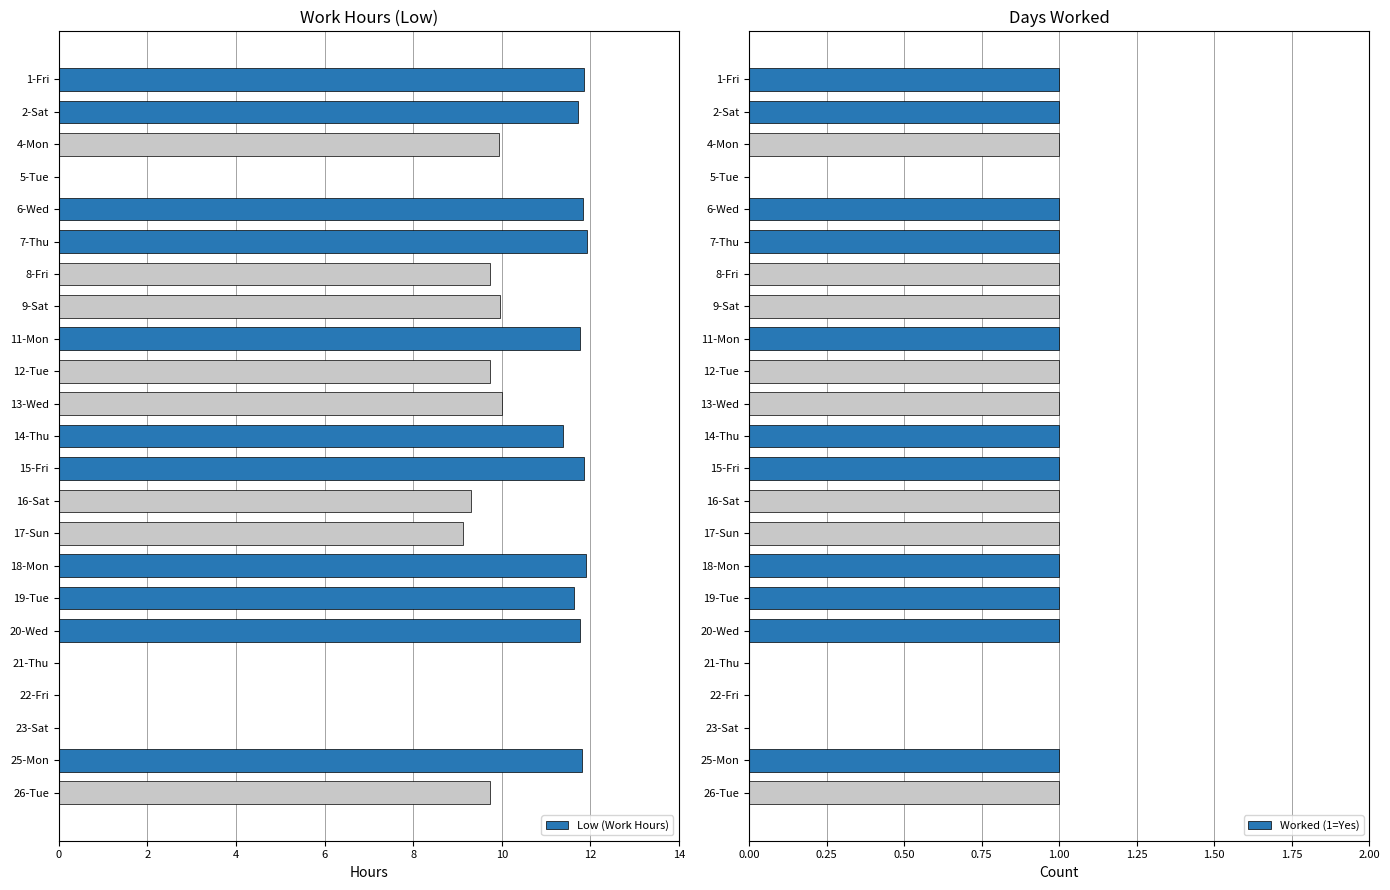

The value of Worked (1=Yes) at 16-Sat is 0. True or false?

False